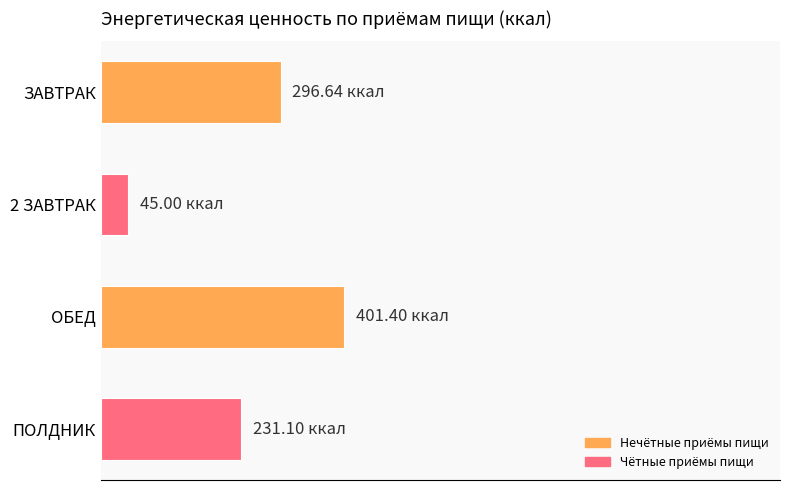

List the labels in order of value, largest first.

ОБЕД, ЗАВТРАК, ПОЛДНИК, 2 ЗАВТРАК